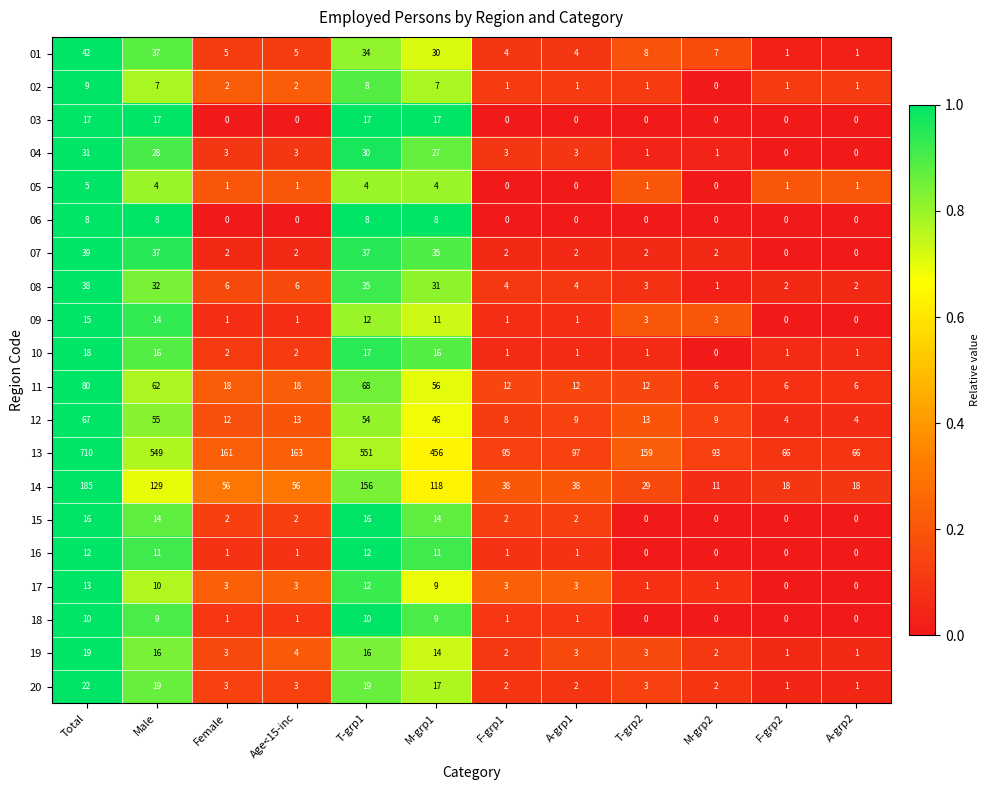

What is the difference between the maximum and second lowest values in the 04 series?

31